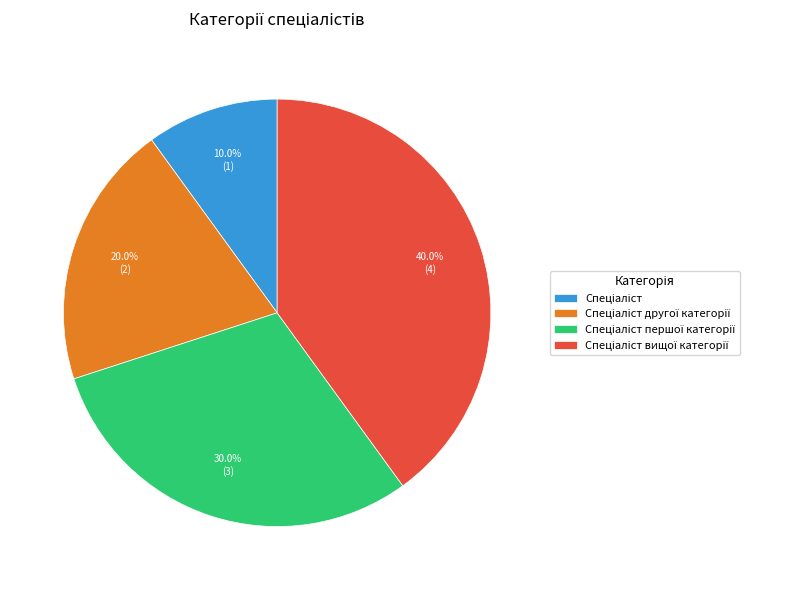

Is there any slice that represents more than half of the pie?

No